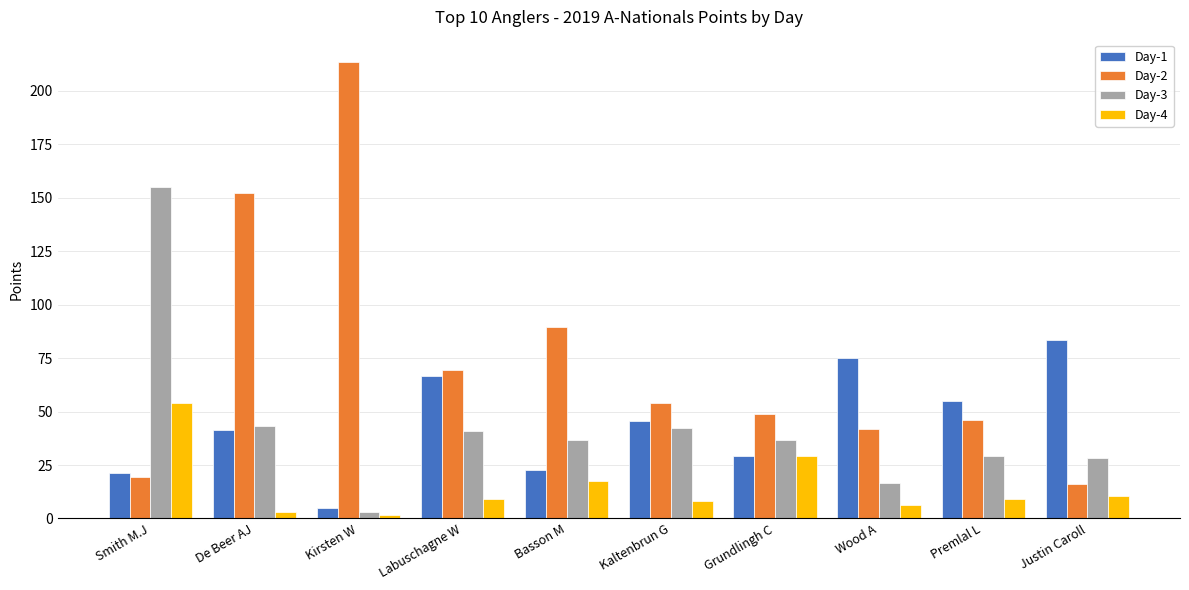

At which label does Day-4 reach its peak?

Smith M.J